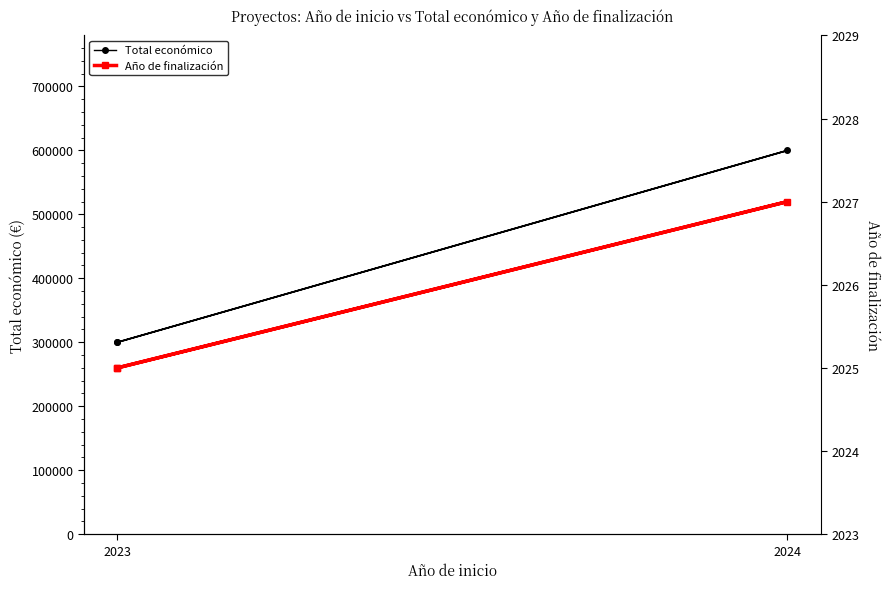

At which category does the chart reach its peak across all series?

2024